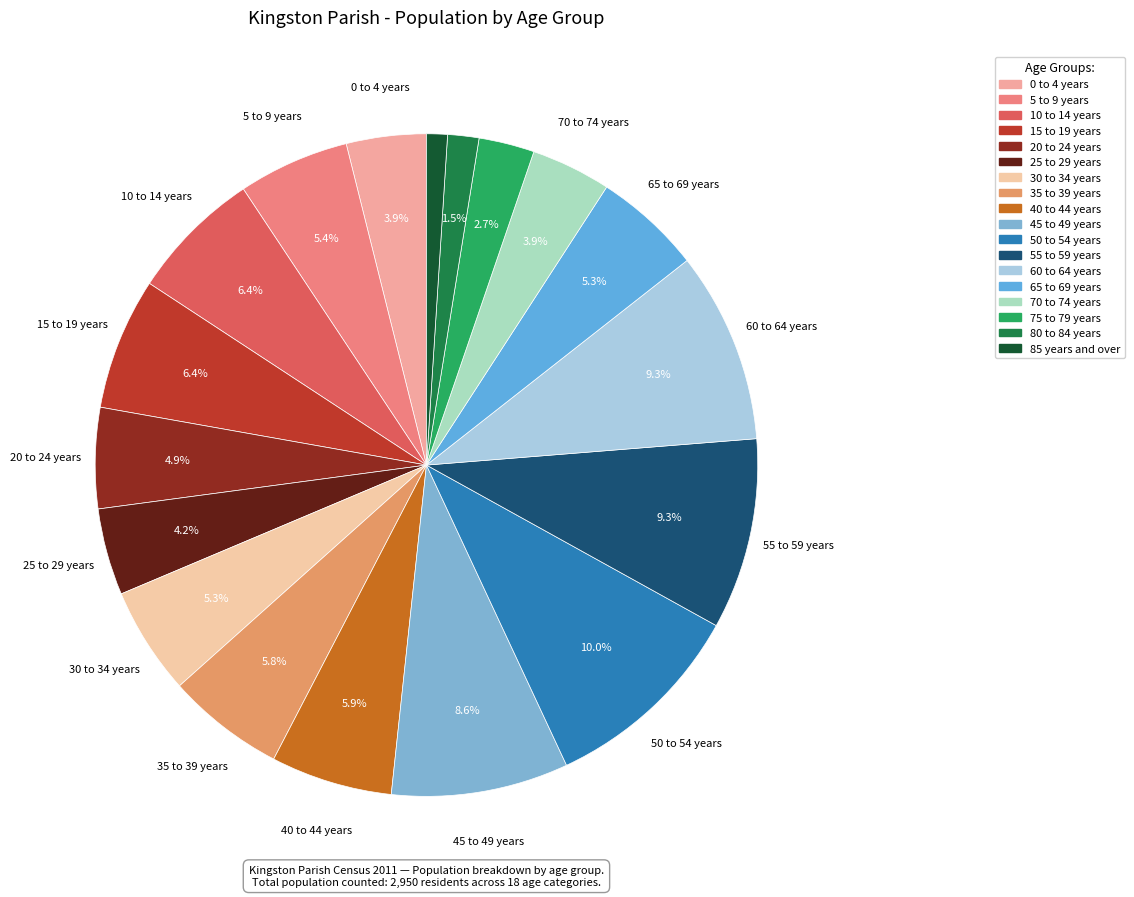

True or false: 65 to 69 years accounts for 5% of the total.

True